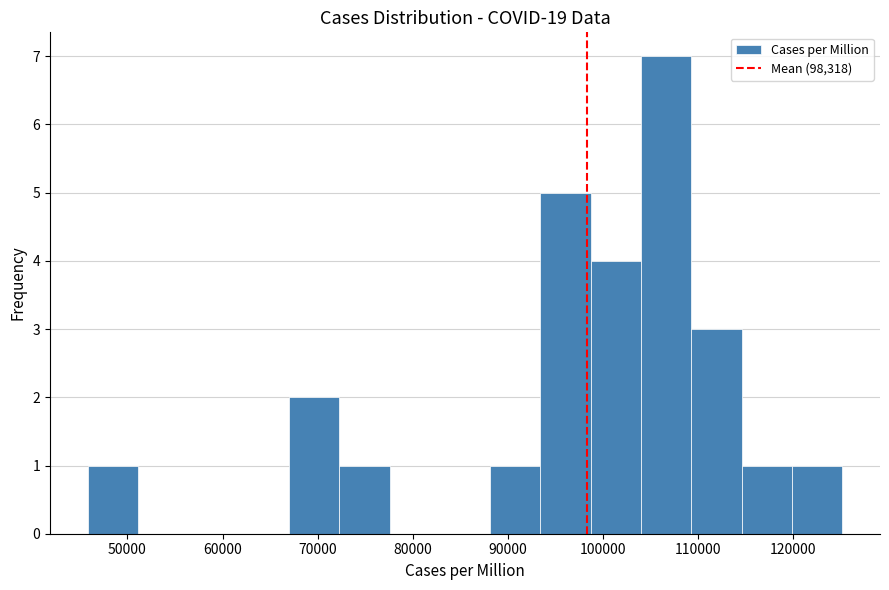

How tall is the bar that spans 109000 to 115000 on the x-axis? Neither the bar edges nor the heights are printed on the chart, so give them approximately, as read against the axes.

3